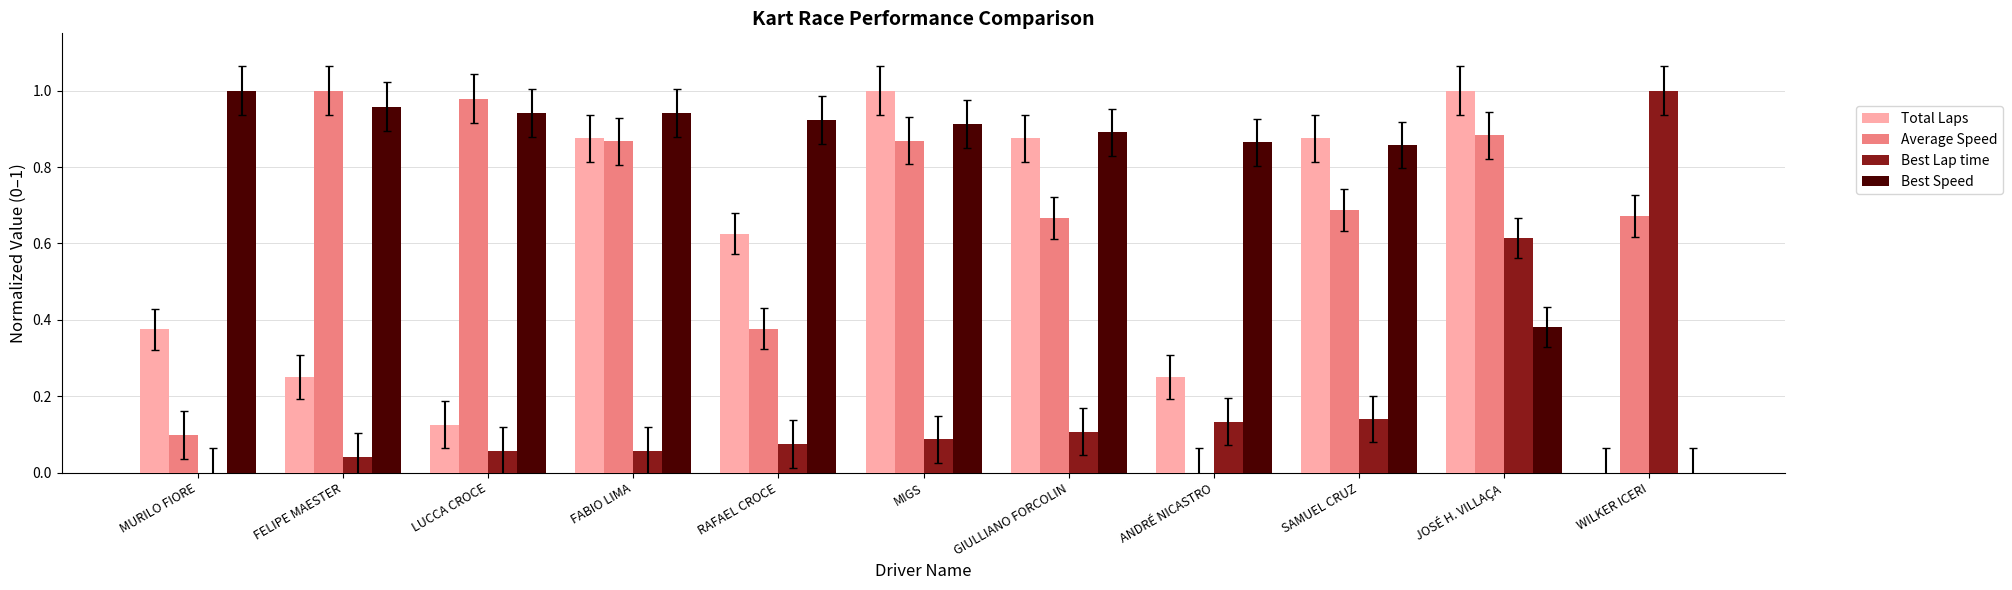

What is the sum of the Best Speed values at FABIO LIMA and MIGS?

1.9